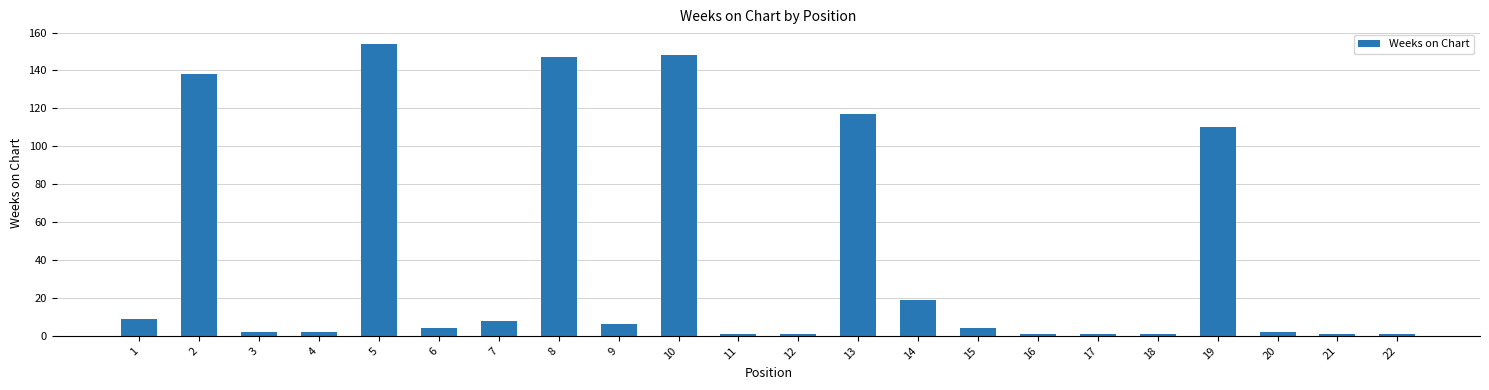

Reading left to right, extract all data points from this chart.

9	138	2	2	154	4	8	147	6	148	1	1	117	19	4	1	1	1	110	2	1	1